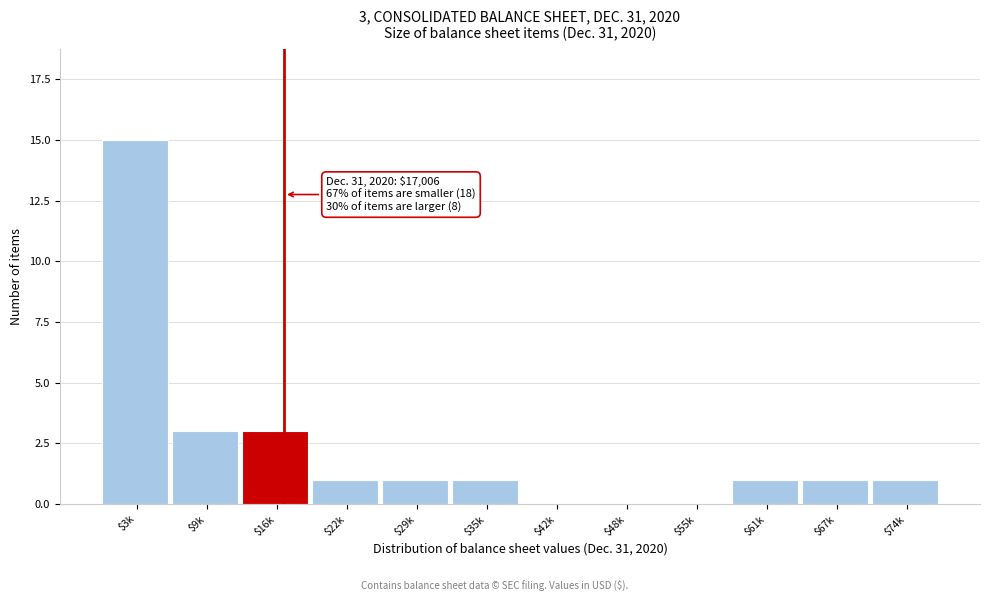

The value at $22k is 1. True or false?

True